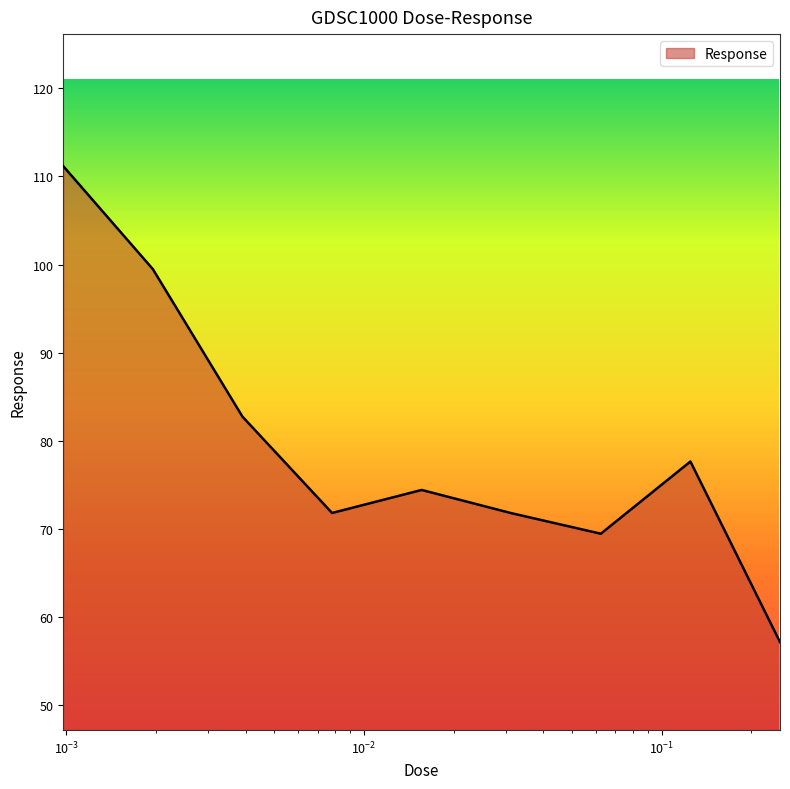

What is the smallest value displayed?

57.1